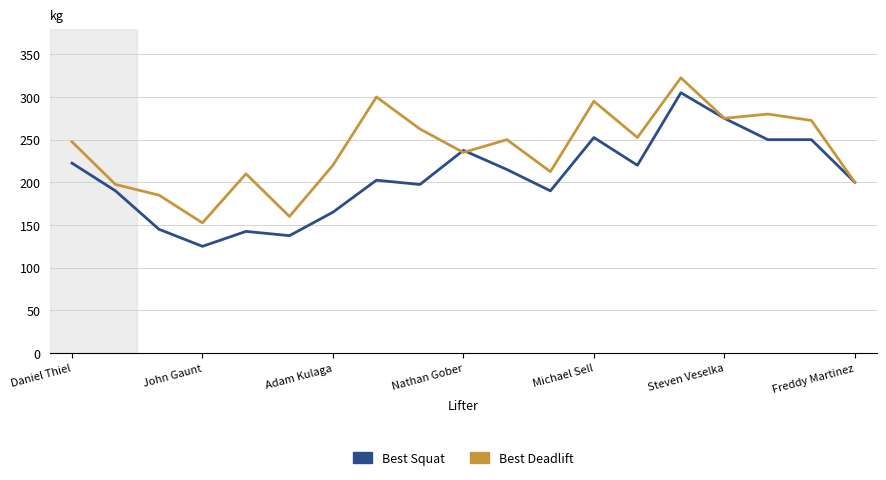

What is the minimum value shown in the chart?

125.0